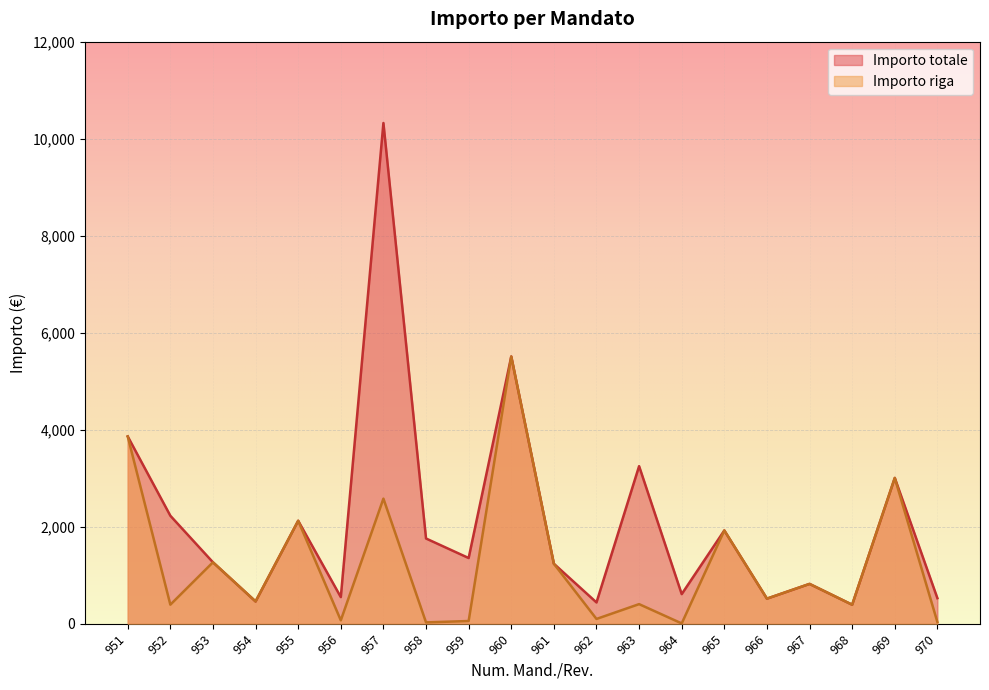

Read the Importo riga value at 953.

1267.4